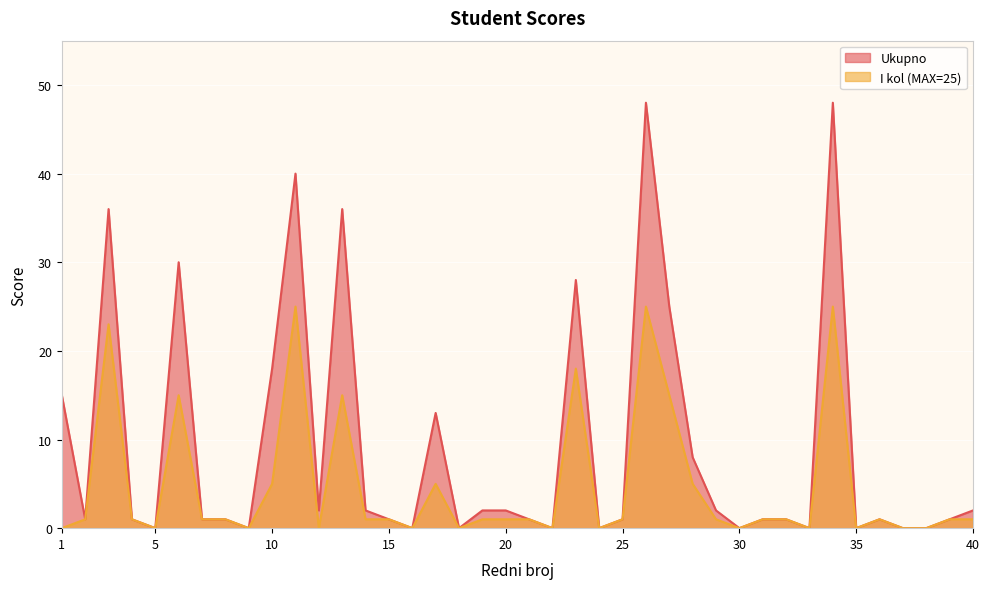

Reading right to left, list all the values displayed in this chart.

Ukupno: 2	1	0	0	1	0	48	0	1	1	0	2	8	25	48	1	0	28	0	1	2	2	0	13	0	1	2	36	2	40	18	0	1	1	30	0	1	36	1	15
I kol (MAX=25): 1	1	0	0	1	0	25	0	1	1	0	1	5	15	25	1	0	18	0	1	1	1	0	5	0	1	1	15	0	25	5	0	1	1	15	0	1	23	1	0